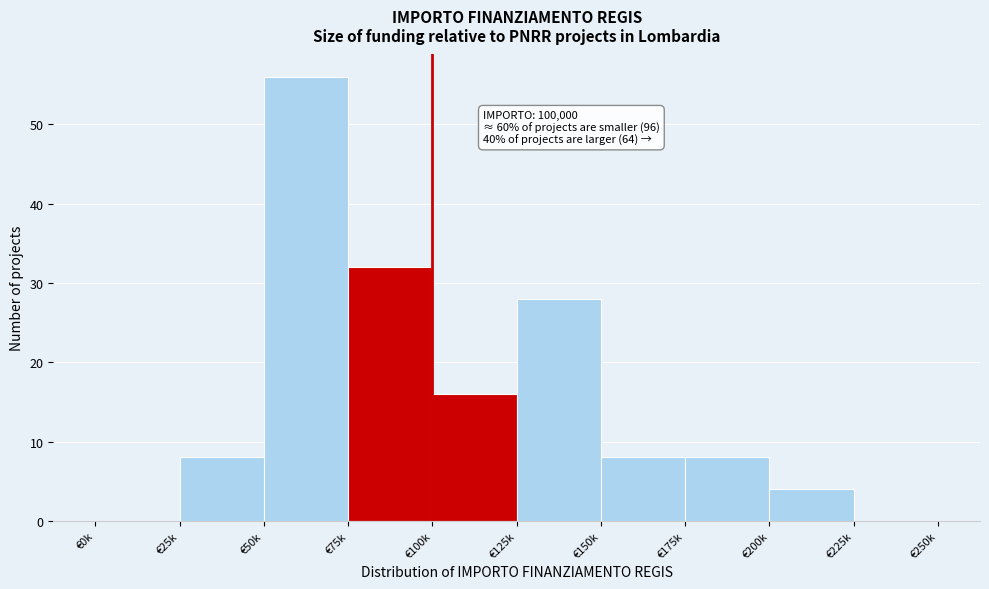

Reading right to left, list all the values displayed in this chart.

€225k=0	€200k=4	€175k=8	€150k=8	€125k=28	€100k=16	€75k=32	€50k=56	€25k=8	€0k=0